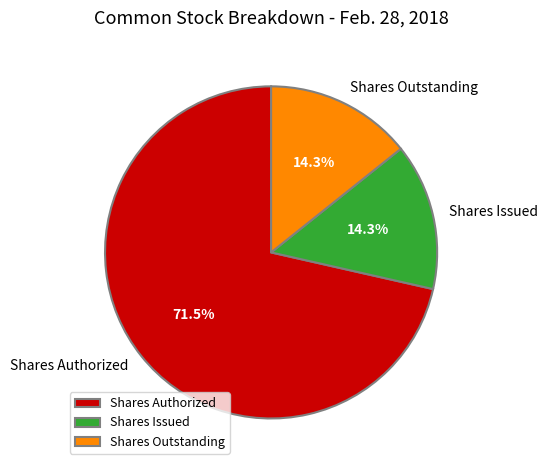

Count the number of slices in the pie.

3